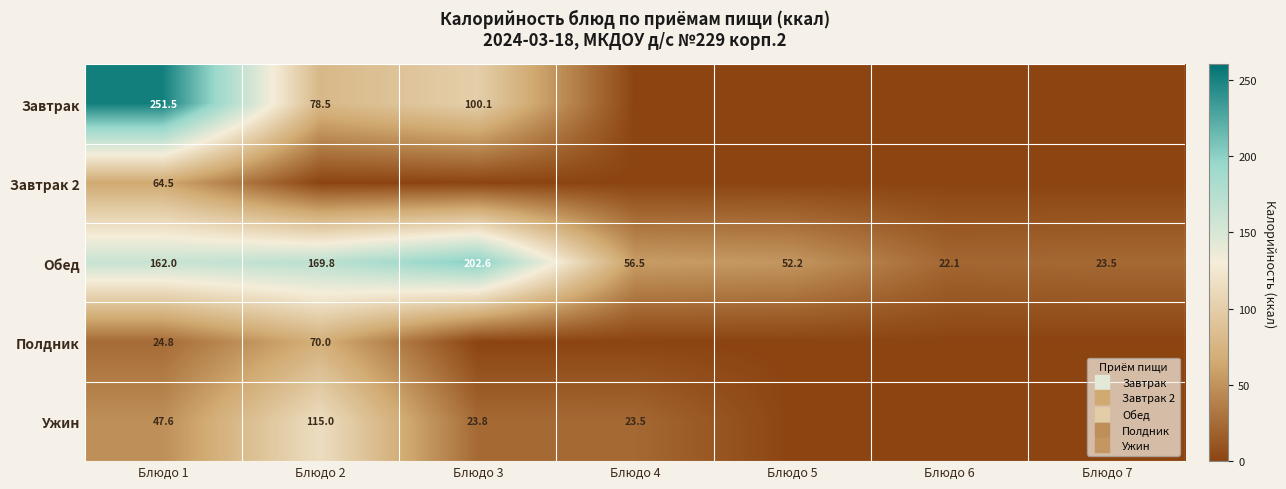

At which label does Ужин reach its minimum?

Блюдо 5